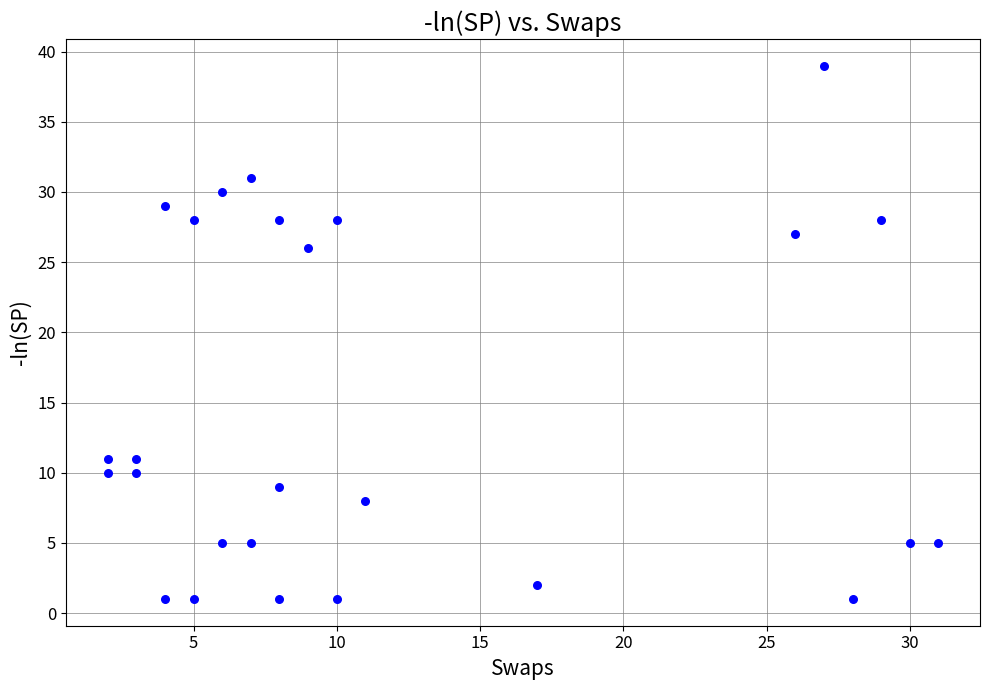

What is the range of X values (max minus min)?

29